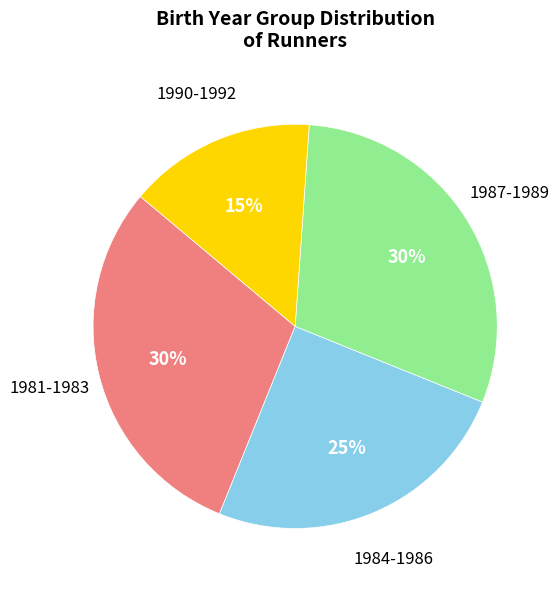

To the nearest percent, what is the difference between the largest and smallest slice percentages?

15%